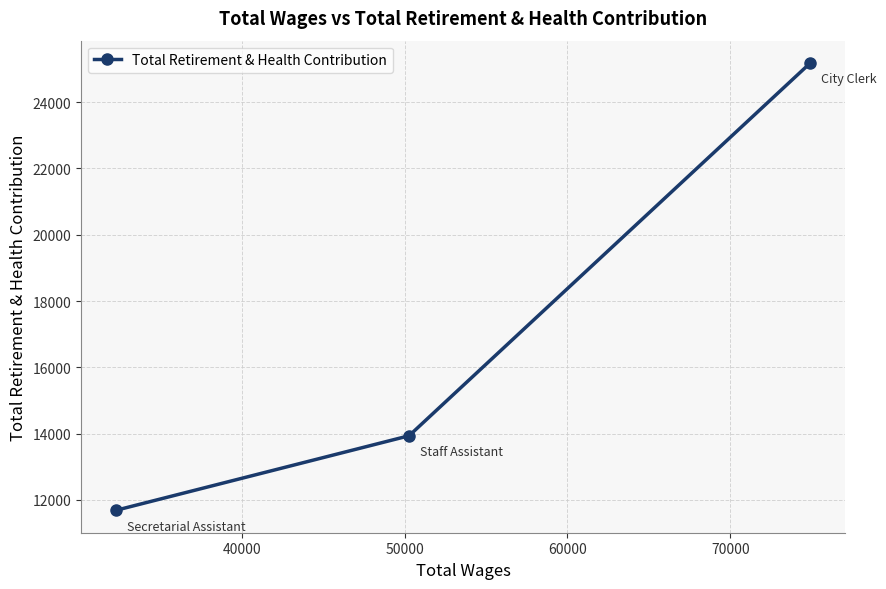

Reading left to right, transcribe all the data shown in this chart.

11687	13937	25180